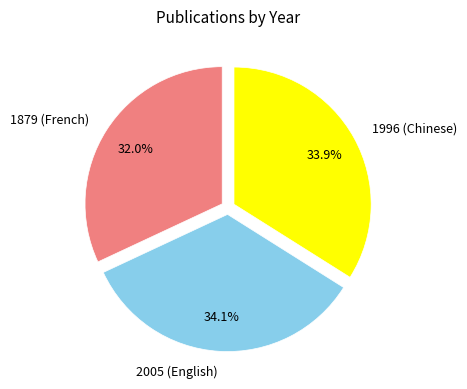

To the nearest percent, what is the combined percentage of 1879 (French) and 2005 (English)?

66%